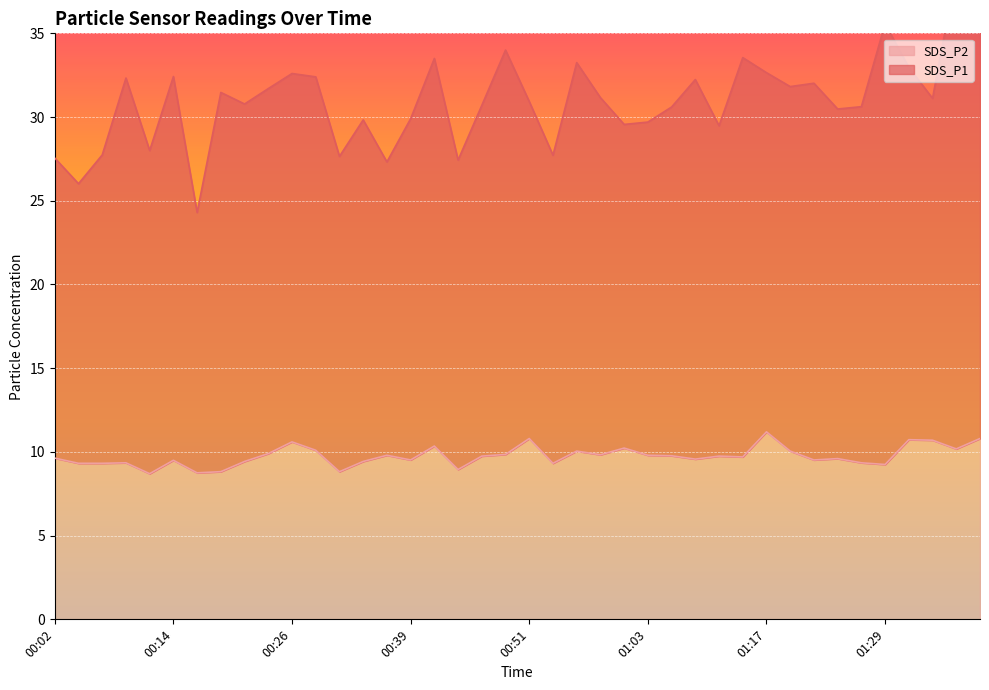

How many data points does each series have?

40